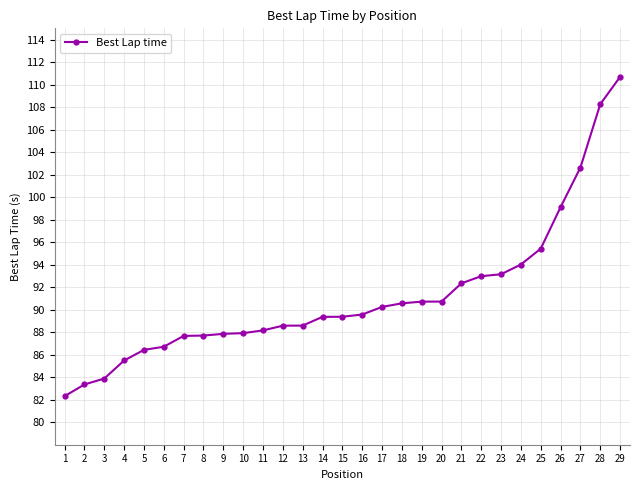

The value at 2 is 83.4. True or false?

True